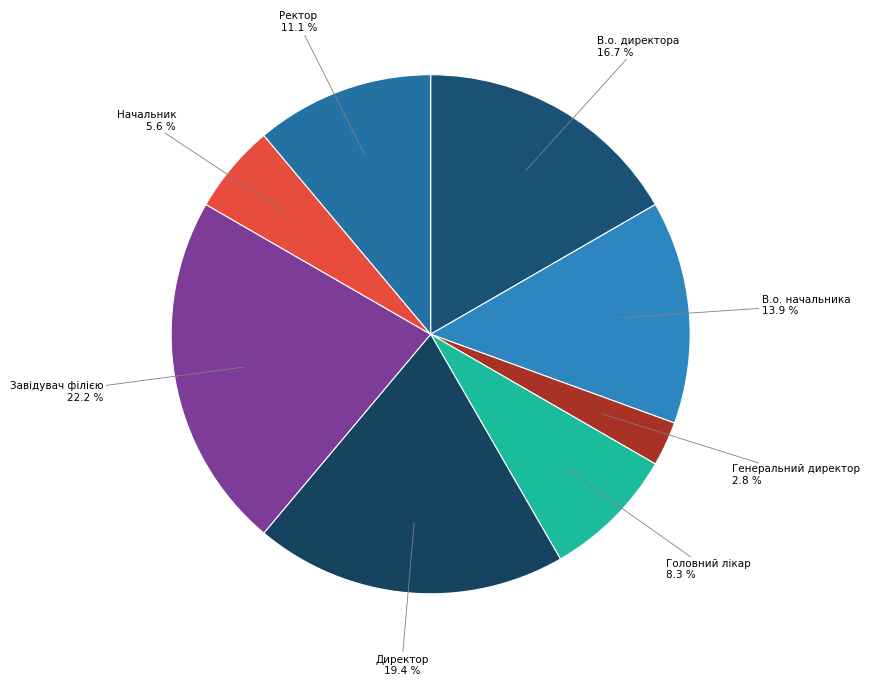

How many segments does this pie chart have?

8